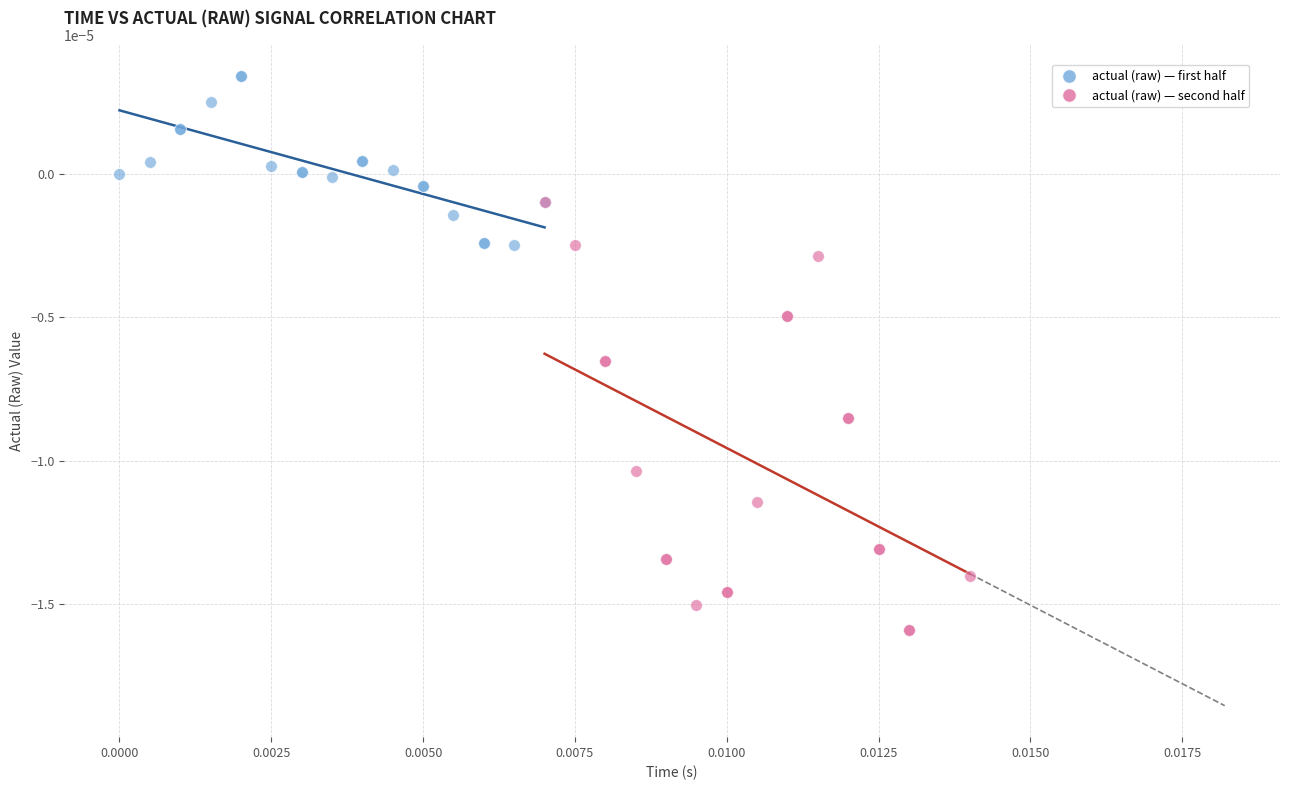

Which series reaches the maximum Y coordinate?

actual (raw) — first half